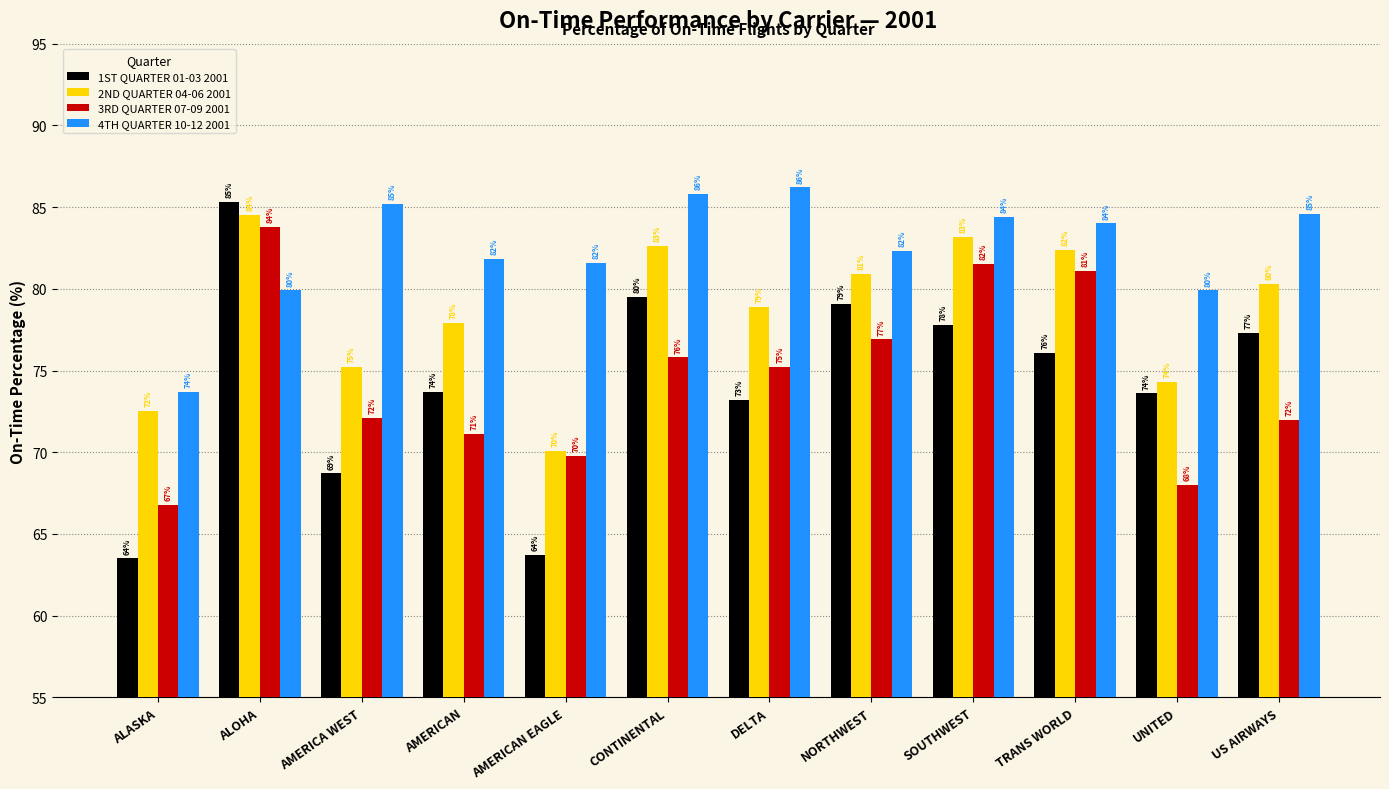

What is the difference between the maximum and minimum values in the 3RD QUARTER 07-09 2001 series?

17.0